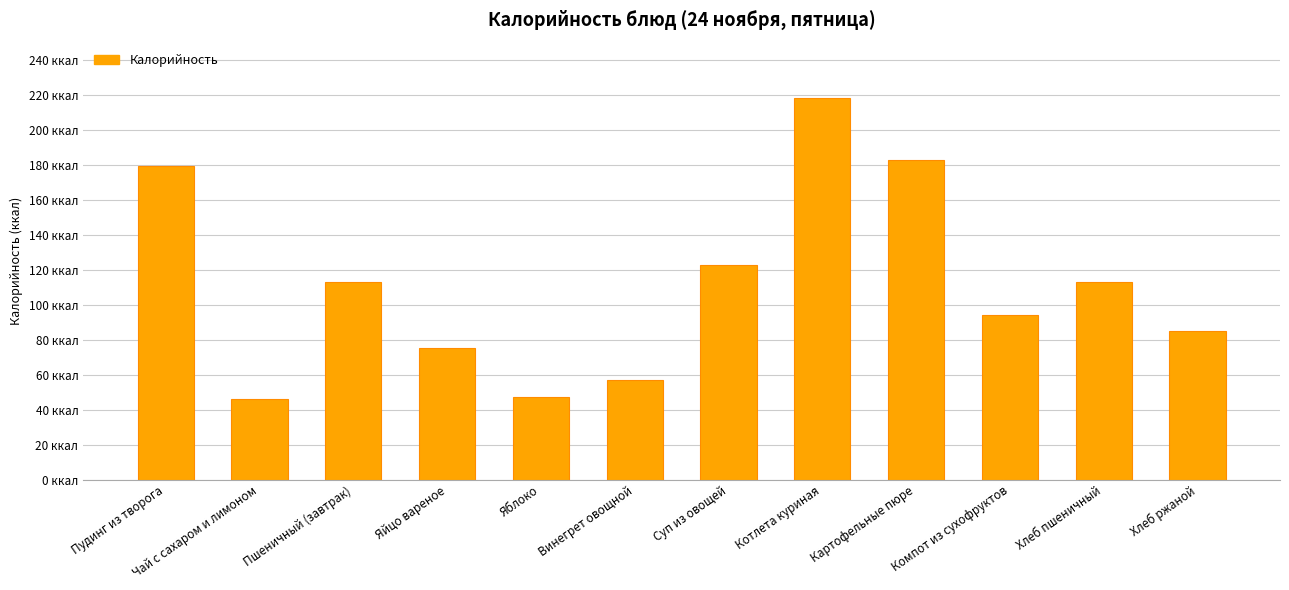

Does the chart contain any negative values?

No